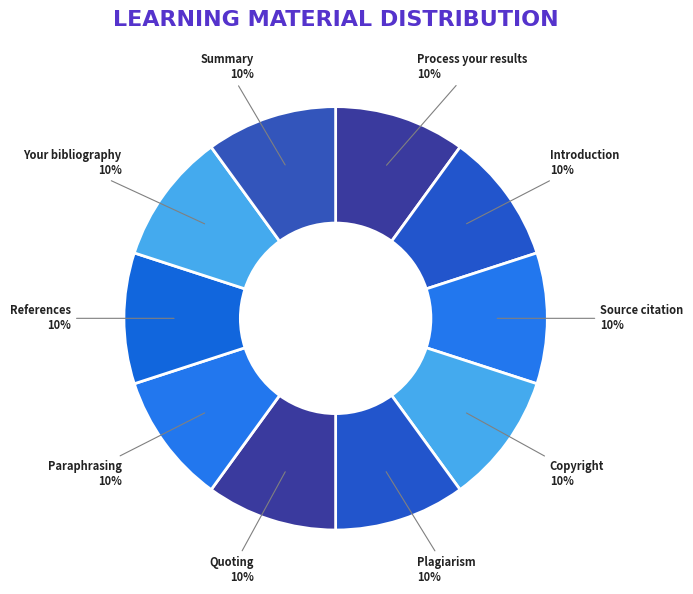

To the nearest percent, what is the combined percentage of Copyright and Process your results?

20%